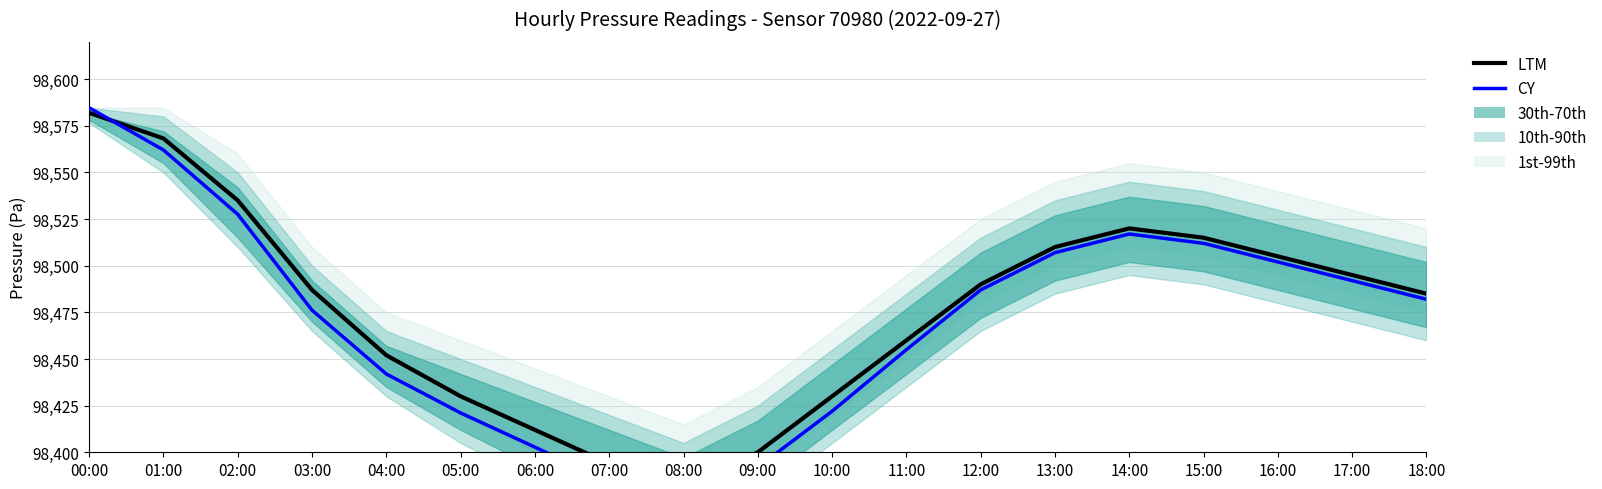

Which series has the largest total across all categories?

LTM